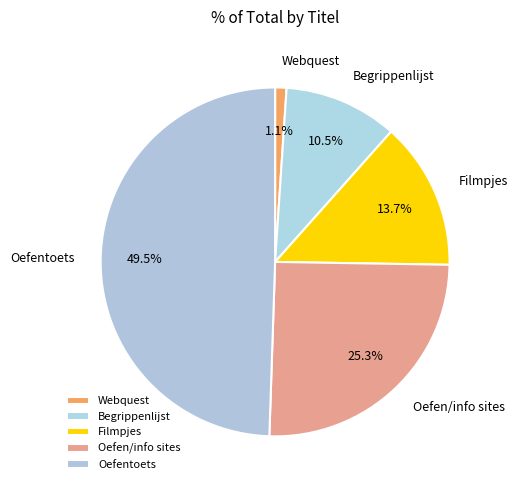

Do Filmpjes and Begrippenlijst together represent more than half of the pie?

No